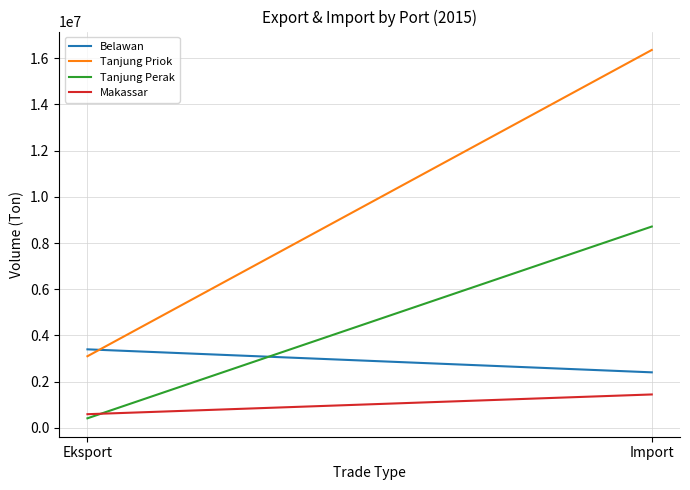

Reading right to left, what are all the values shown in this chart?

Belawan: Import=2403263	Eksport=3398976
Tanjung Priok: Import=16358801	Eksport=3100423
Tanjung Perak: Import=8714845	Eksport=413360
Makassar: Import=1445864	Eksport=591150